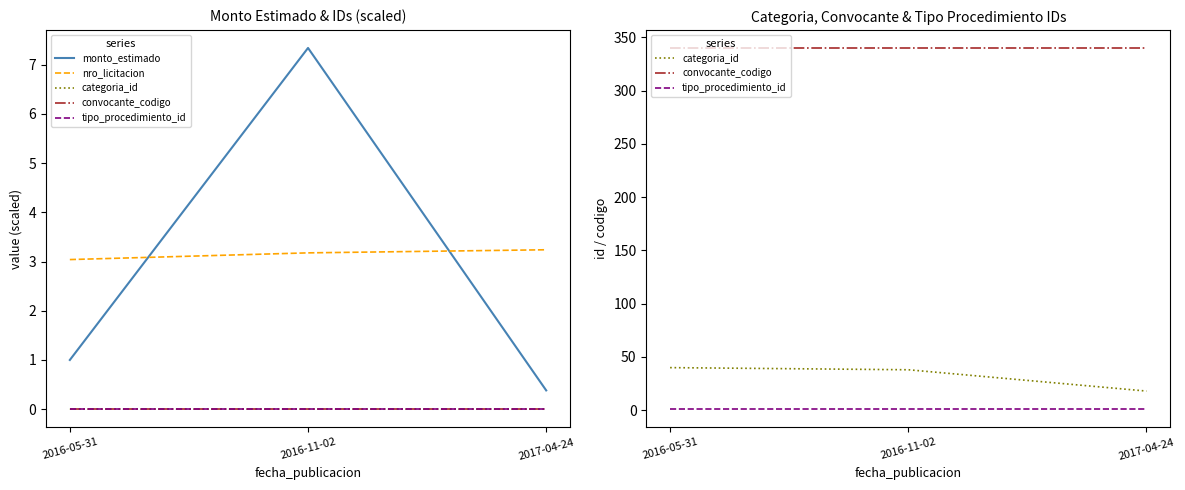

True or false: nro_licitacion has a value of 4.7 at 2016-05-31.

False